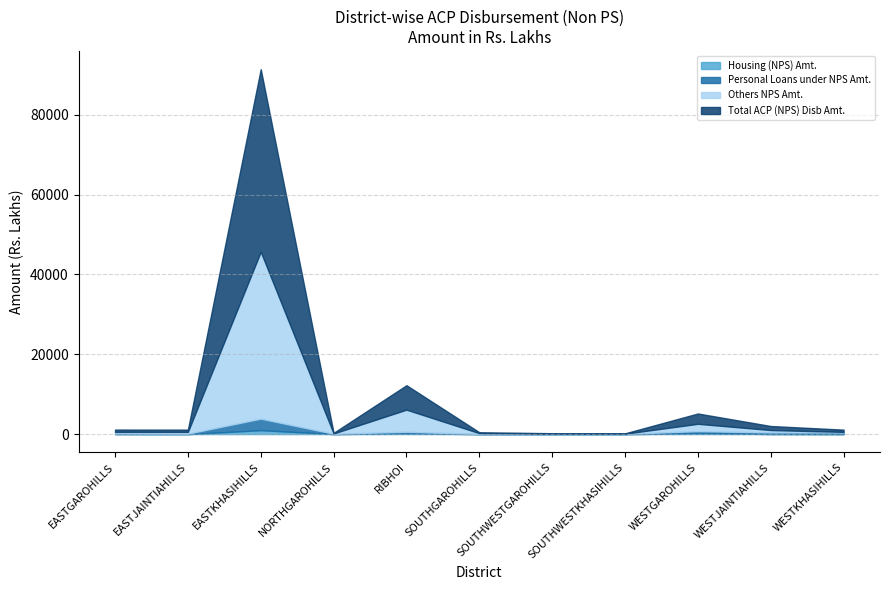

The Housing (NPS) Amt. series shows 11.0 at WESTKHASIHILLS. True or false?

True